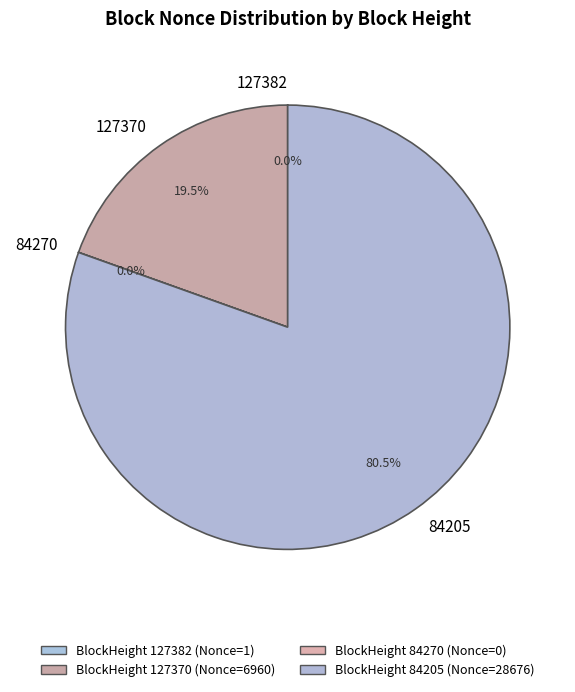

What portion of the pie excludes 84205?

19.5%